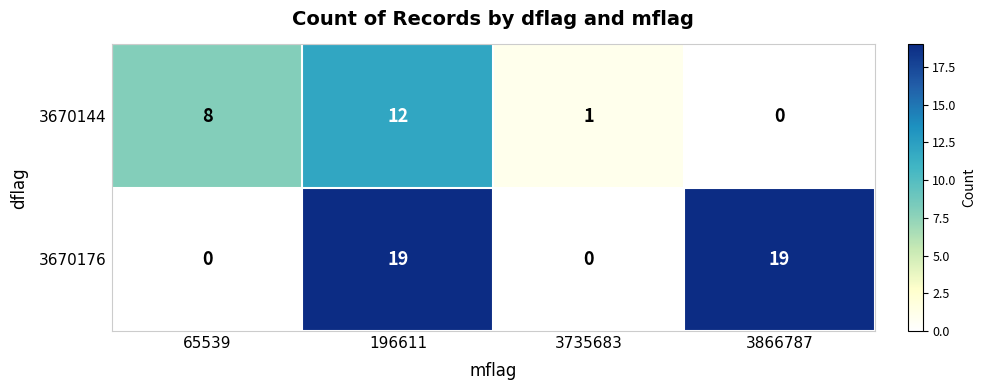

Which series has the largest range (max minus min)?

3670176